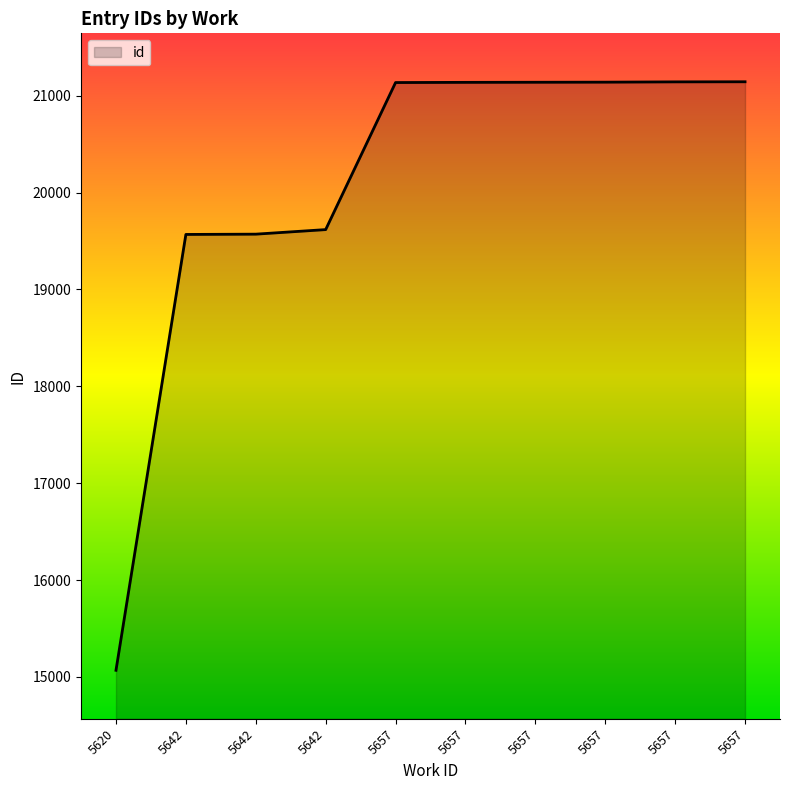

What is the sum of the values at 5657 and 5657?

42280